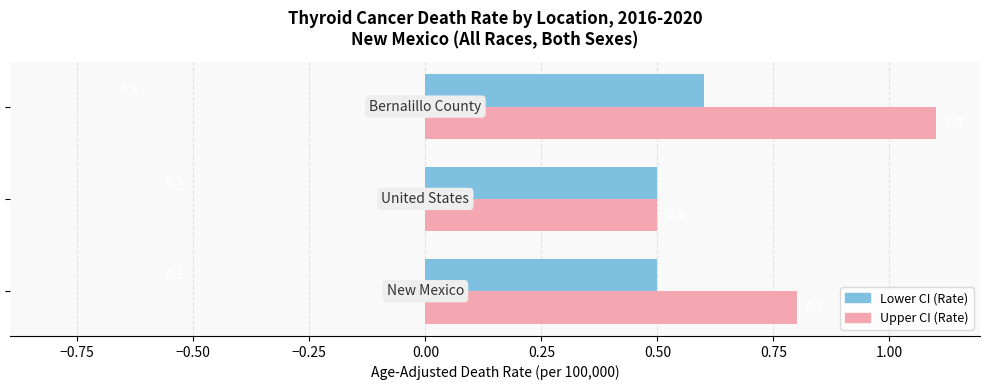

Rank the series by their maximum value, from highest to lowest.

Upper CI (Rate), Lower CI (Rate)